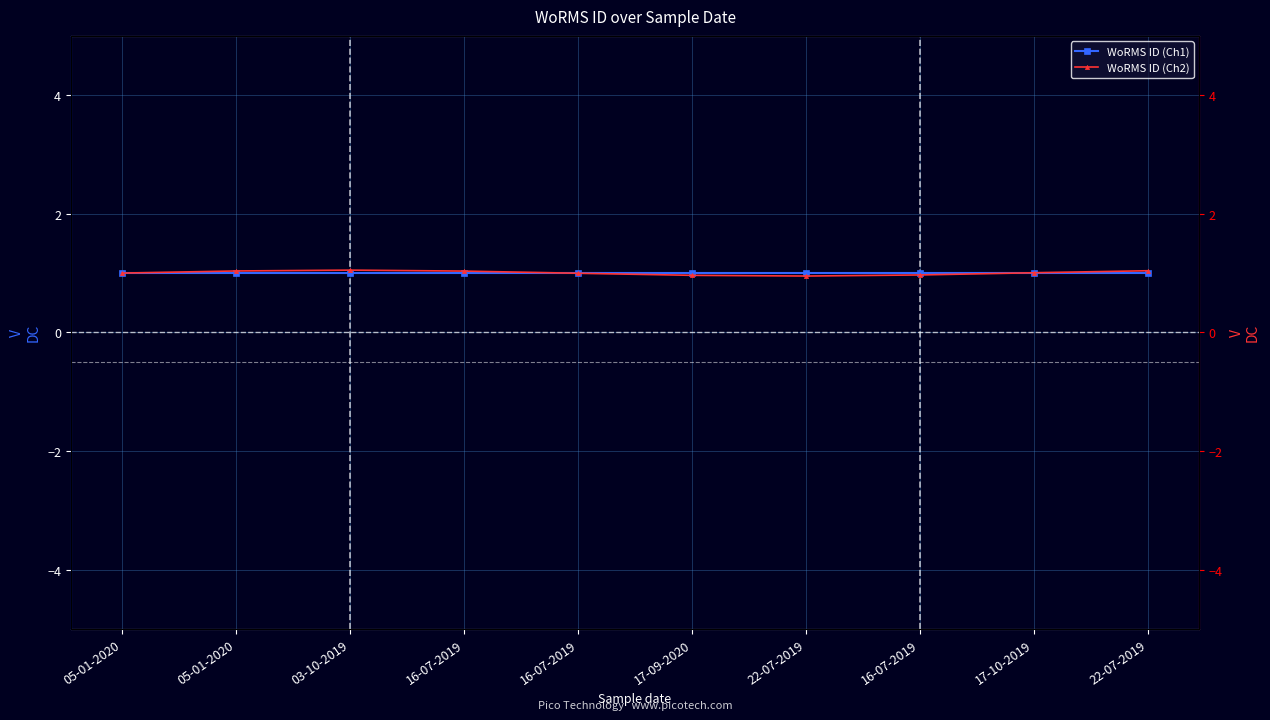

True or false: WoRMS ID (Ch1) and WoRMS ID (Ch2) cross at least once.

True